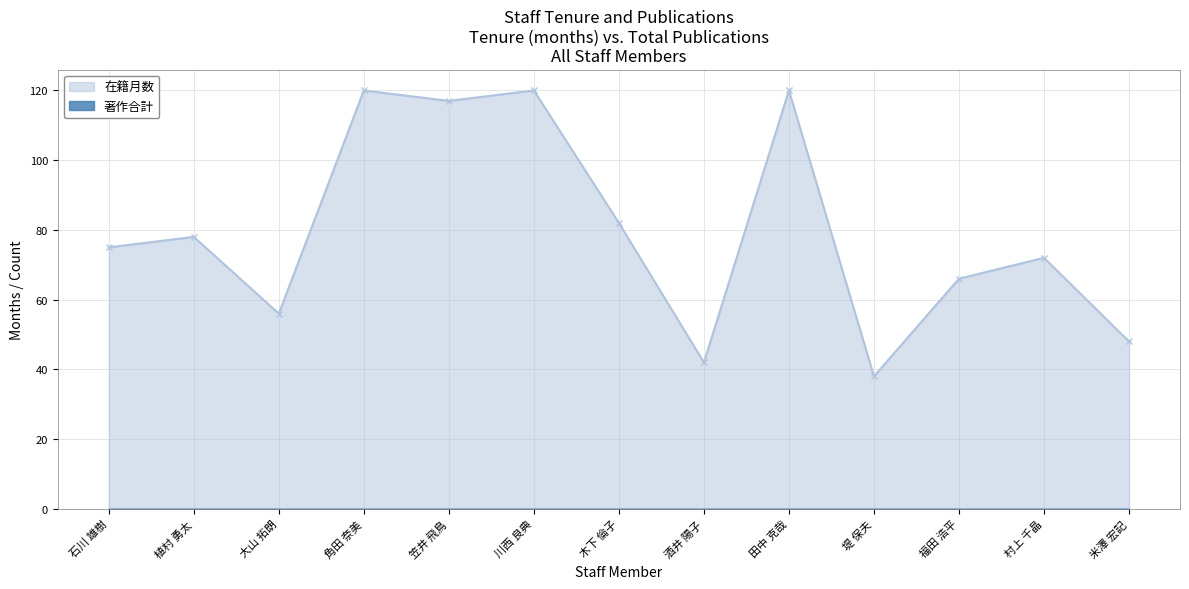

Does the chart have visible grid lines?

Yes